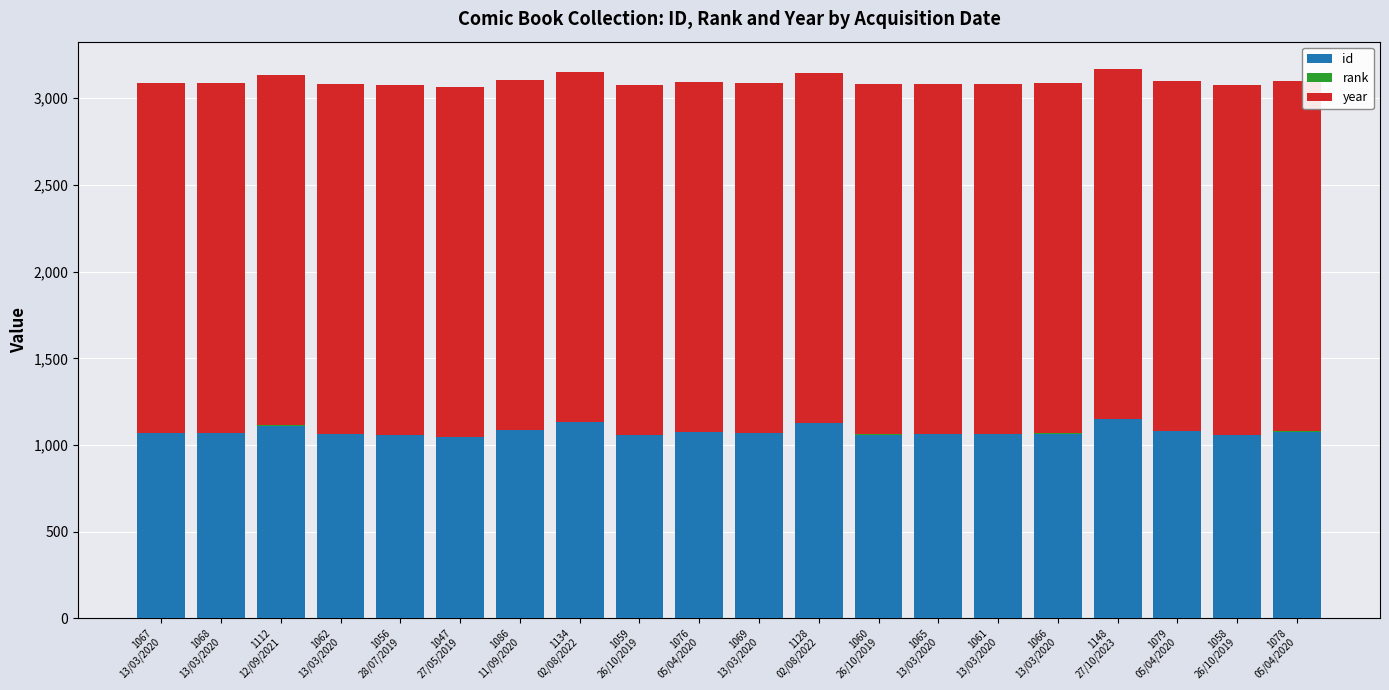

What is the maximum value for id?

1148